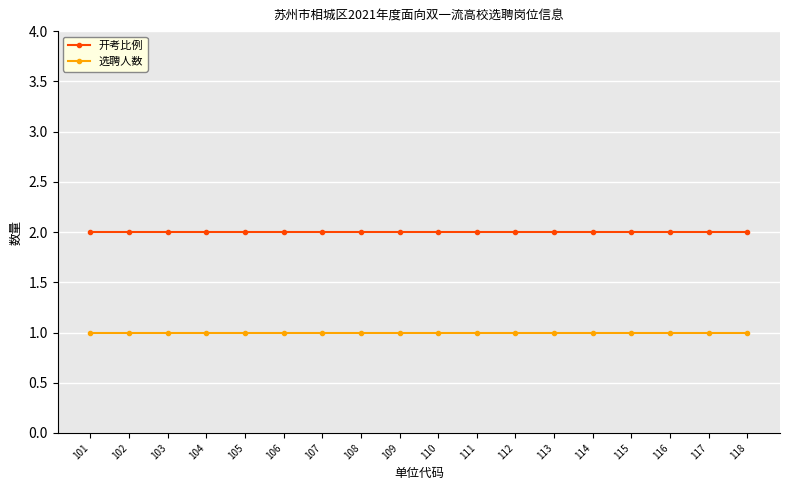

Does the chart have visible grid lines?

Yes